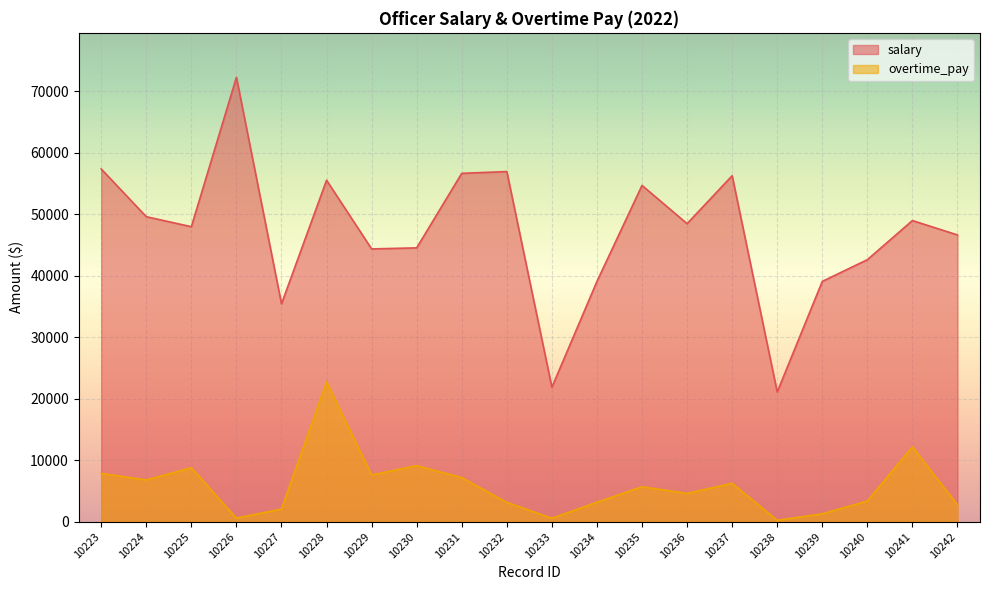

Reading left to right, extract all data points from this chart.

salary: 57332.5	49579.7	47951.5	72237.8	35413.7	55508.9	44342.1	44515.8	56627.7	56917.2	21855.9	39061.4	54664.0	48448.2	56240.3	21086.7	39061.4	42592.8	48953.1	46615.3
overtime_pay: 7846.3	6790.7	8772.4	589.8	2066.6	22729.6	7606.7	9111.9	7162.6	3148.1	562.5	3172.2	5681.0	4597.8	6236.7	230.8	1282.0	3367.8	12174.8	2735.9